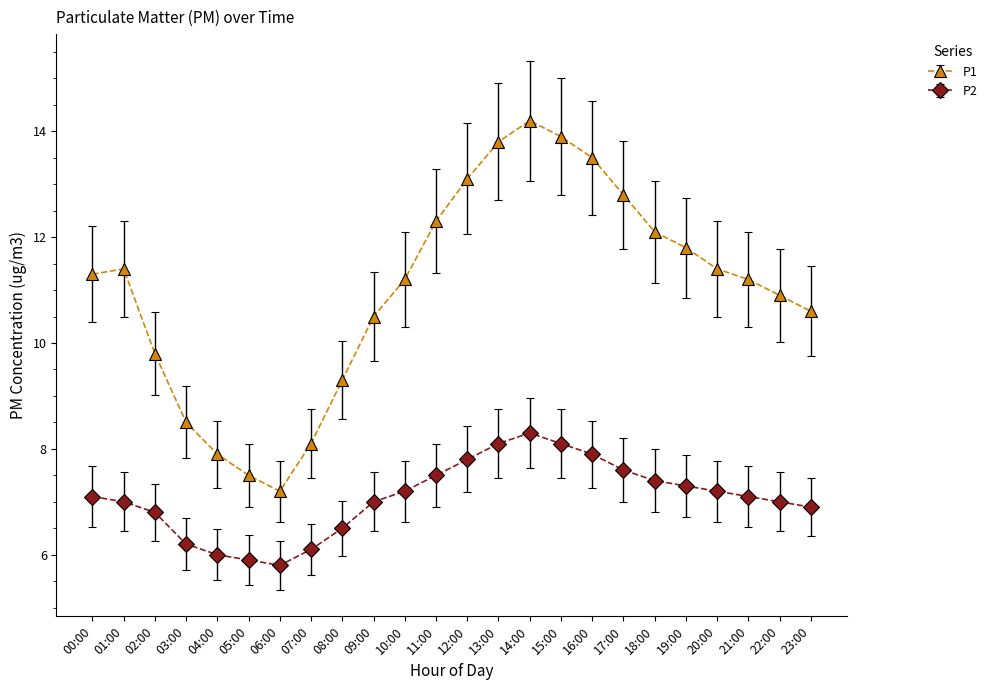

Count the number of categories in the chart.

24